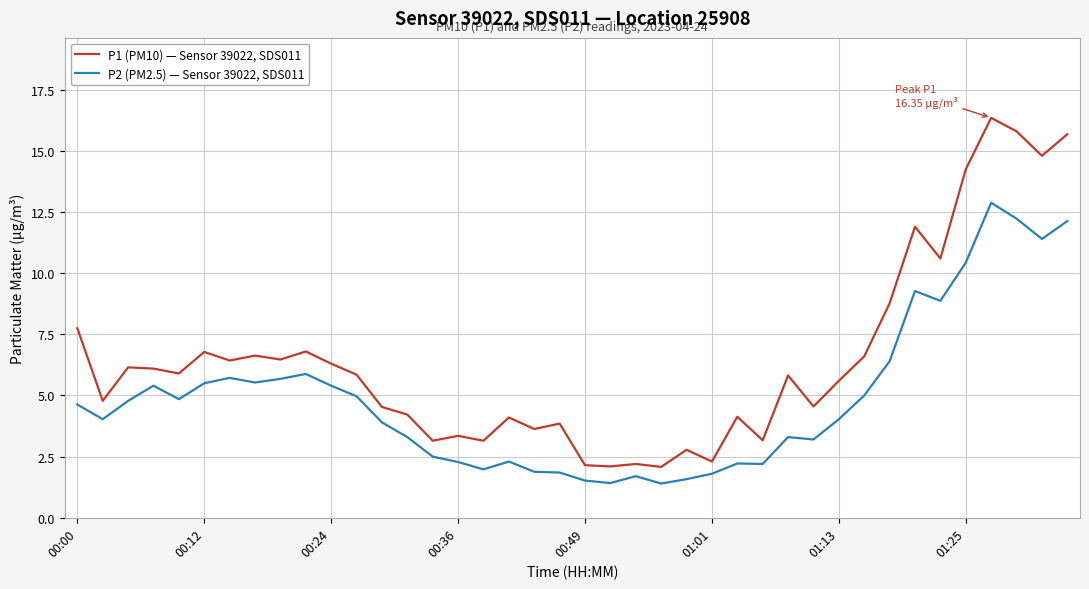

List the series in order of their overall mean, highest first.

P1 (PM10) — Sensor 39022, SDS011, P2 (PM2.5) — Sensor 39022, SDS011